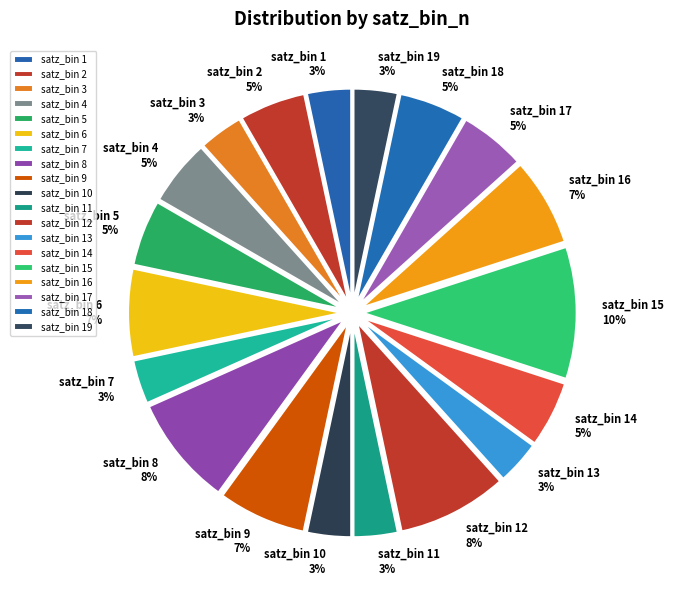

To the nearest percent, what percentage of the pie is satz_bin 6?

7%